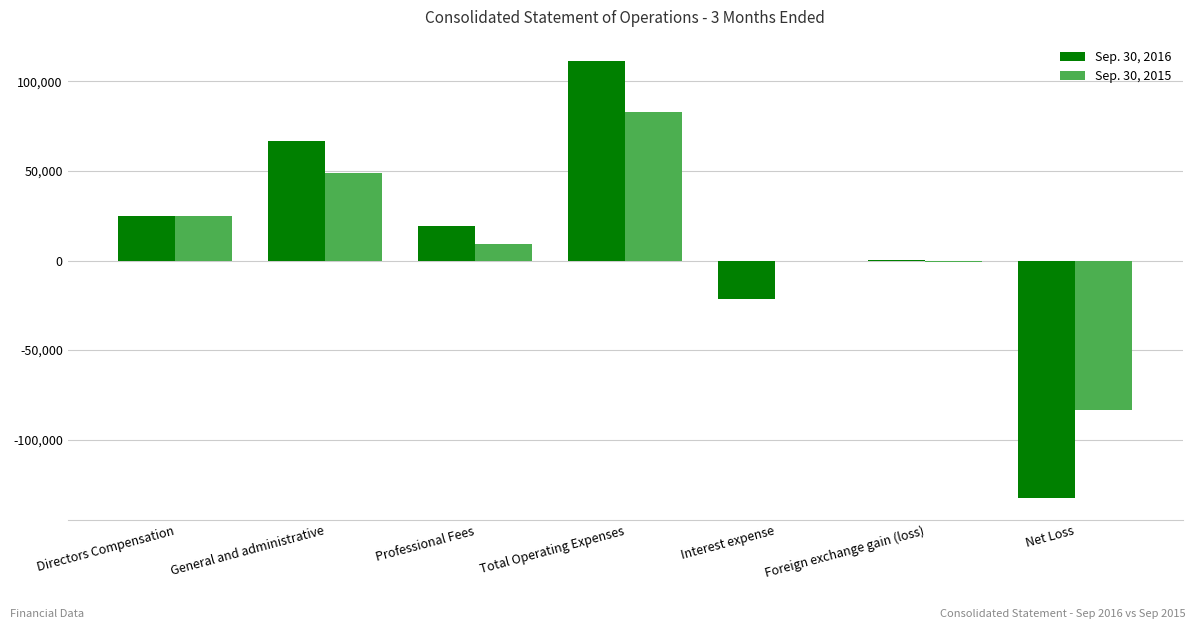

Is the value of Sep. 30, 2016 at Foreign exchange gain (loss) greater than the value of Sep. 30, 2015 at Directors Compensation?

No